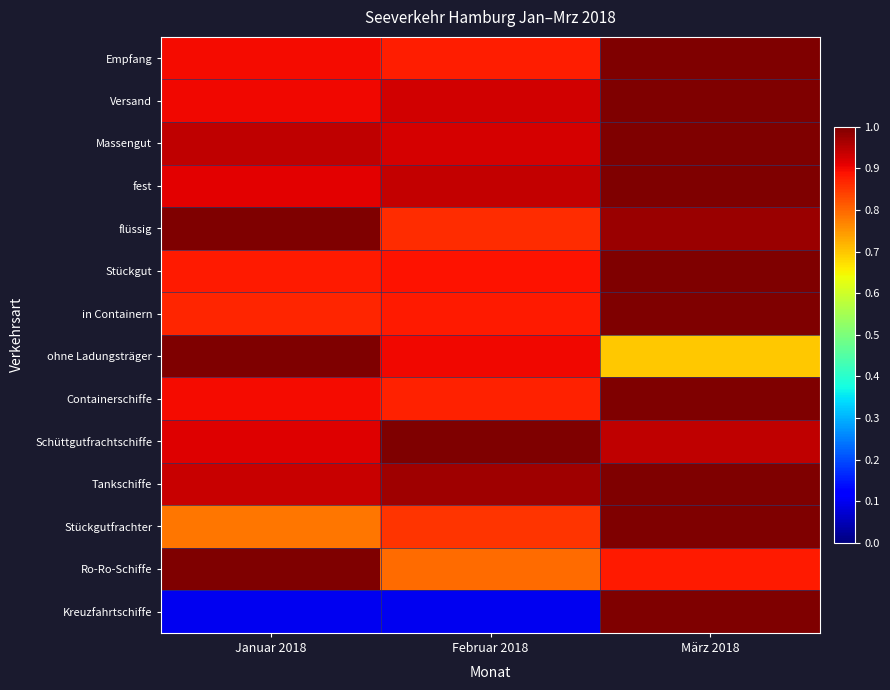

Which label corresponds to the largest value in the chart?

März 2018